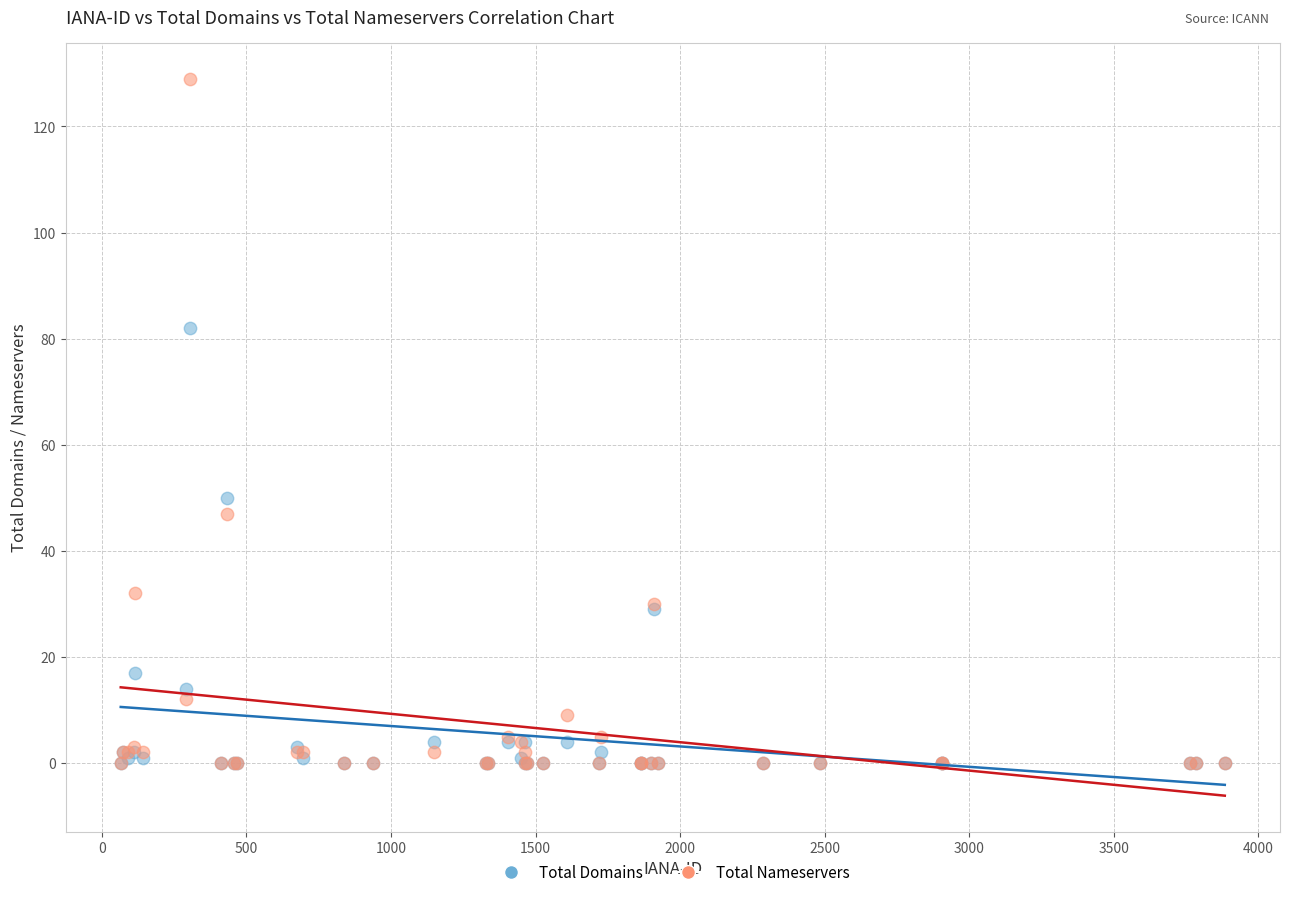

In the Total Nameservers series, what Y value is closest to 64?

47